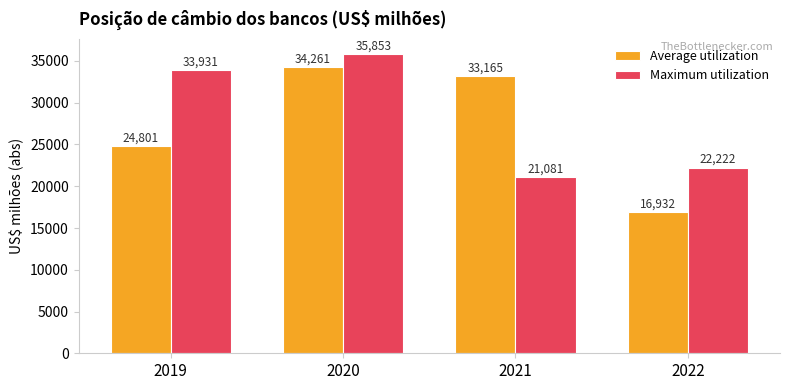

At which label does Maximum utilization first exceed 33930?

2019